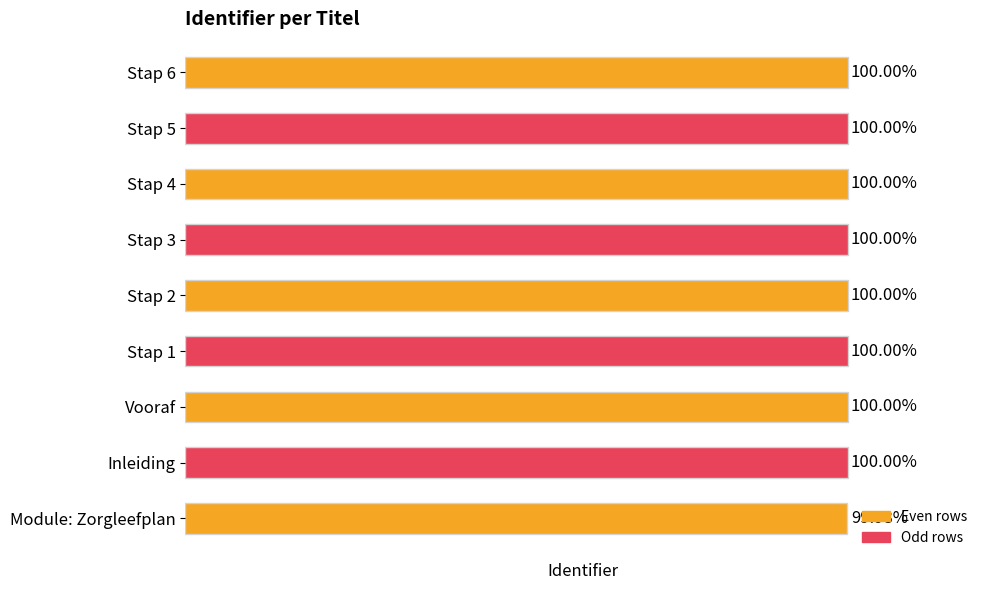

At which label is the value closest to 99?

Module: Zorgleefplan